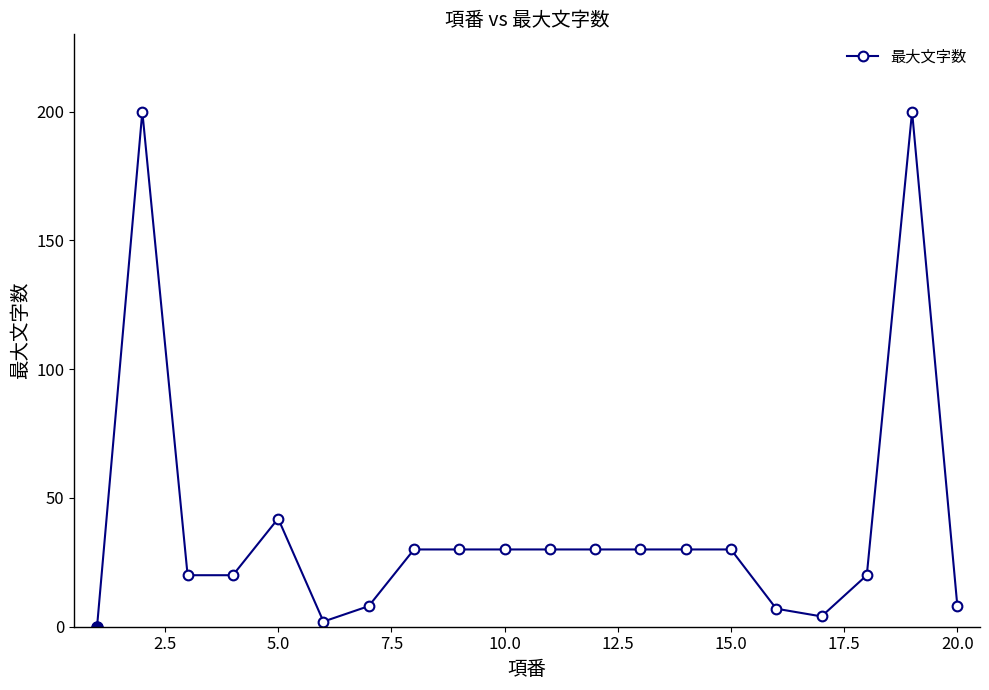

What is the greatest value displayed?

200